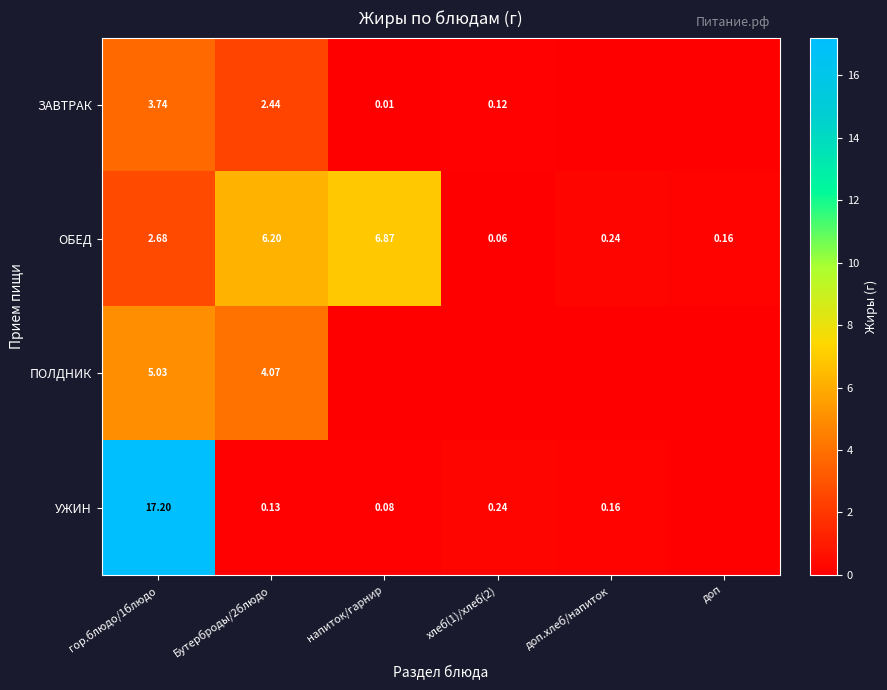

The ПОЛДНИК series shows -2.4 at напиток/гарнир. True or false?

False